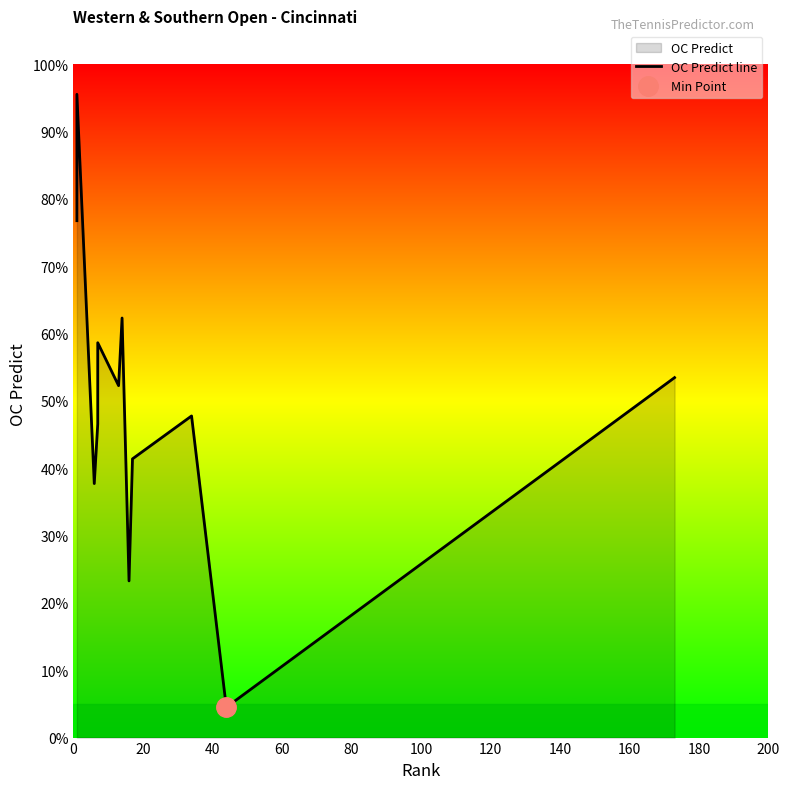

What is the difference between the maximum and second lowest values?

0.7